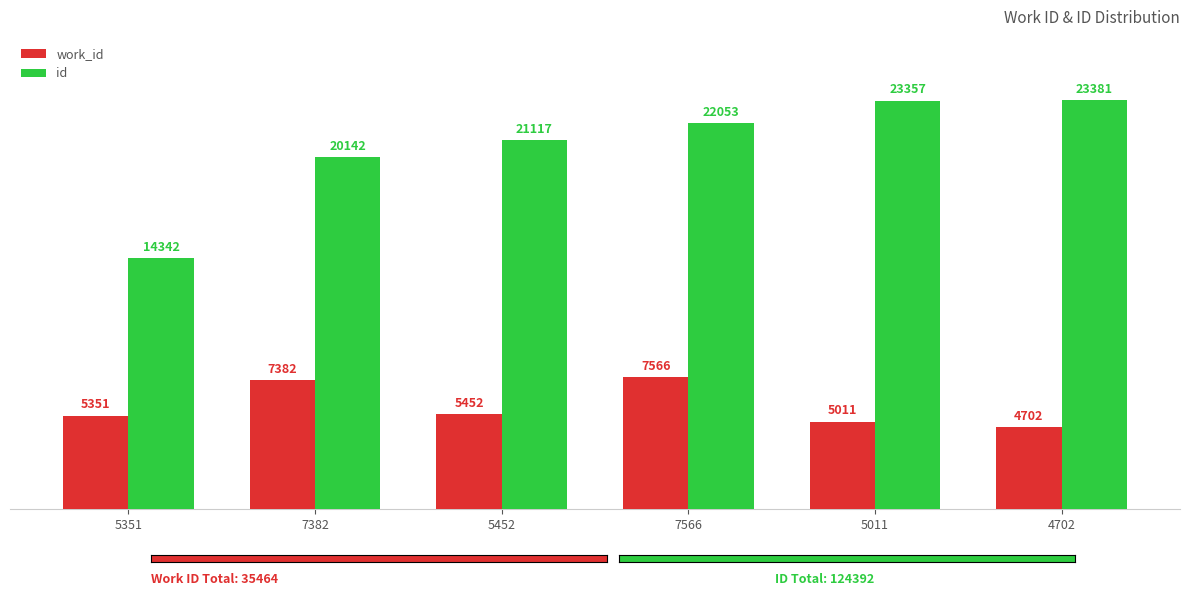

The id series shows 37362 at 5011. True or false?

False